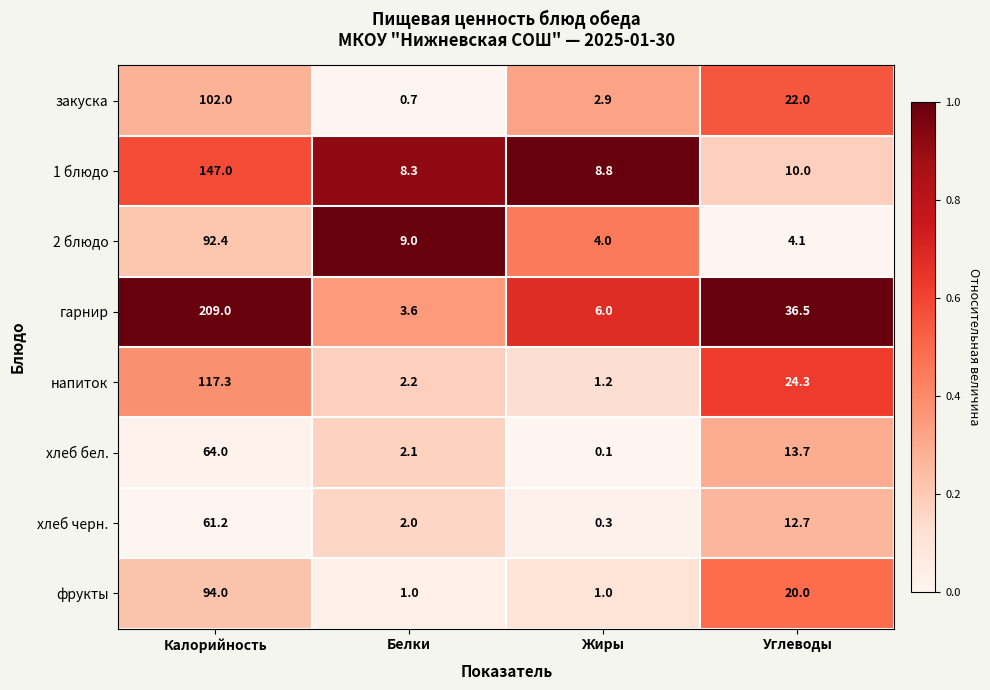

What is the maximum value for хлеб бел.?

64.0